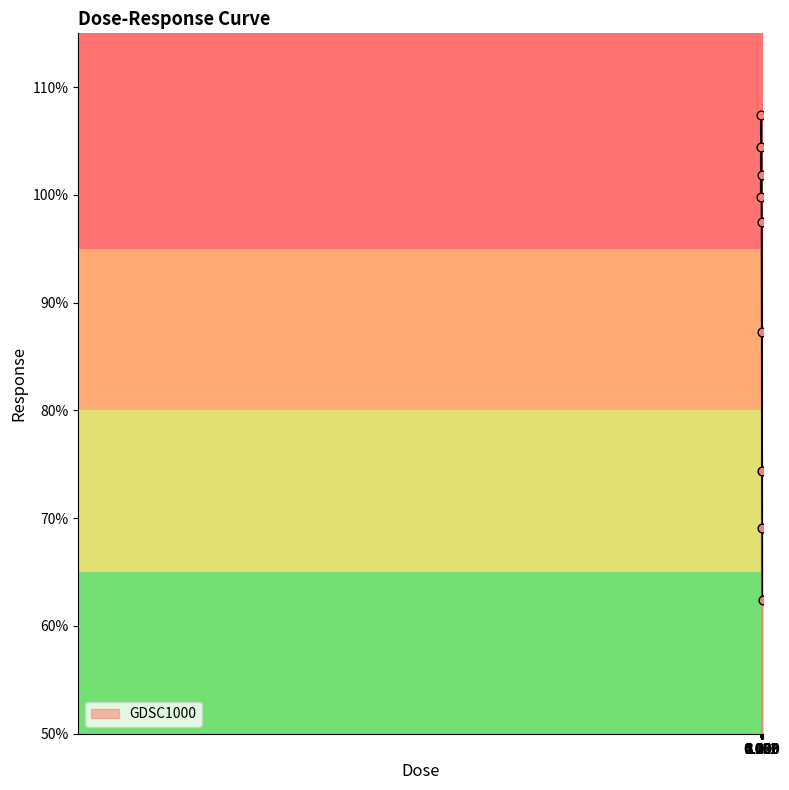

What is the difference between the maximum and minimum values?

45.0